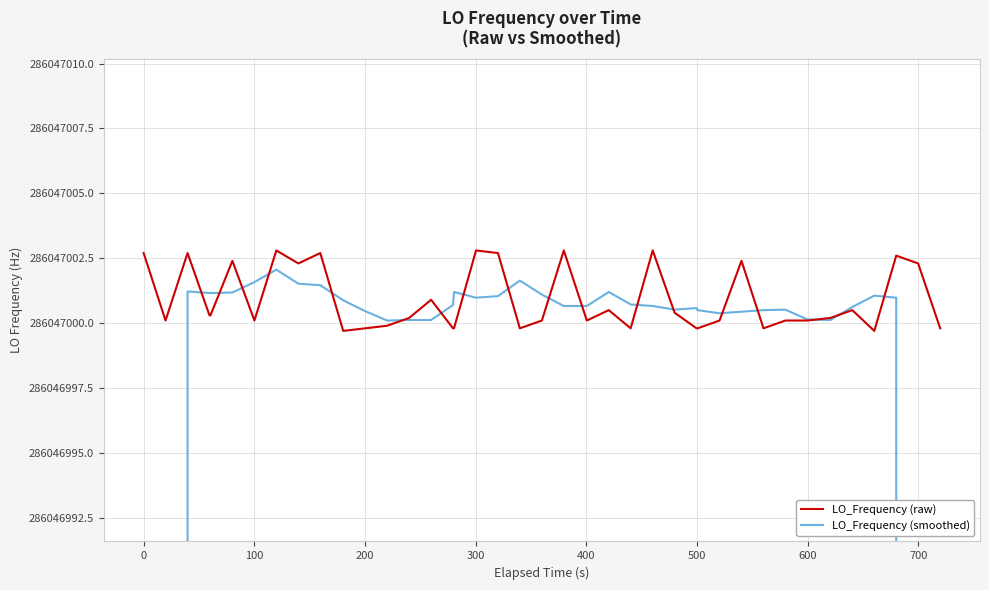

How many data points does each series have?

40